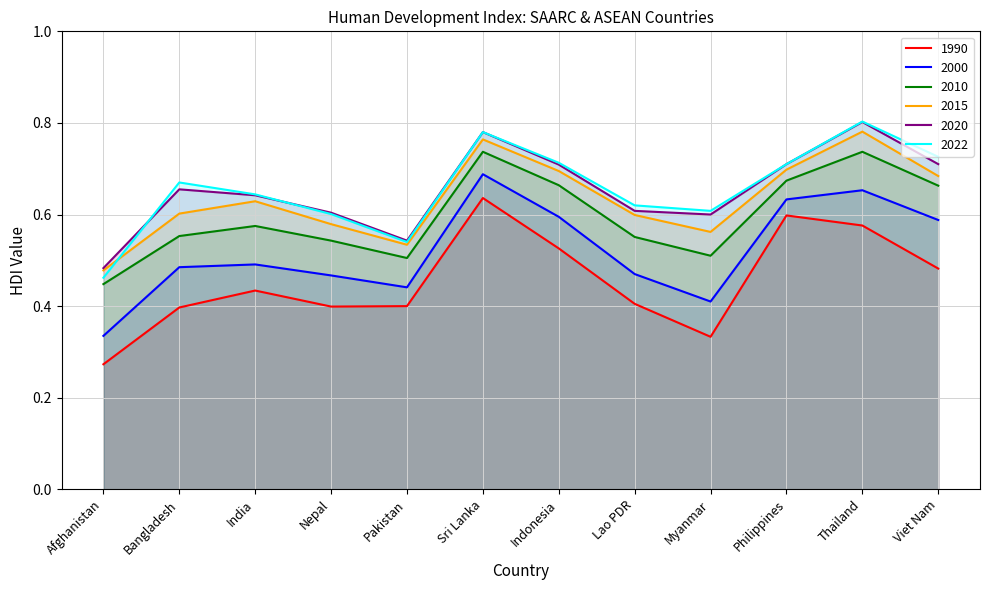

What is the sum of all 2010 values?

7.2